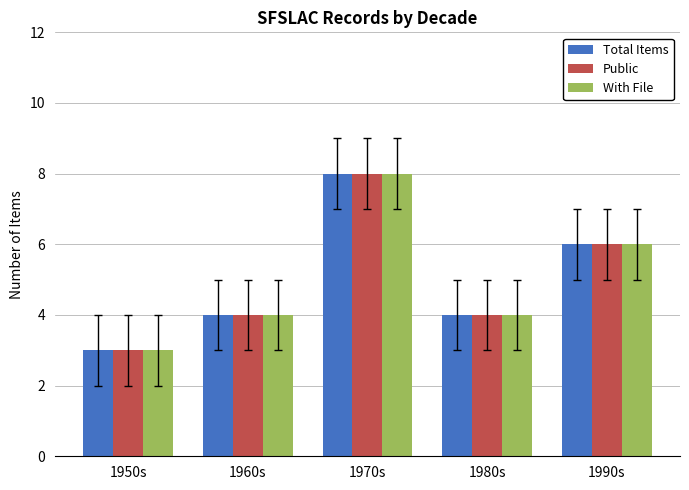

What is the average value of the Public series?

5